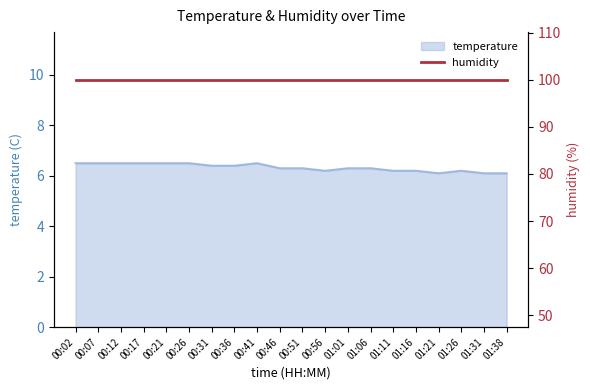

List the labels in order of value, largest first.

00:02, 00:07, 00:12, 00:17, 00:21, 00:26, 00:41, 00:31, 00:36, 00:46, 00:51, 01:01, 01:06, 00:56, 01:11, 01:16, 01:26, 01:21, 01:31, 01:38